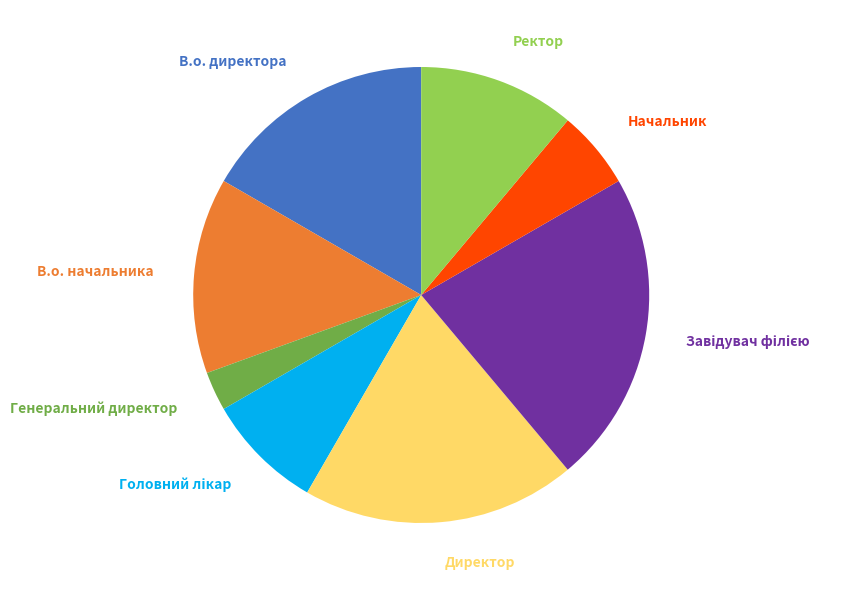

The В.о. директора slice represents 24% of the pie. True or false?

False